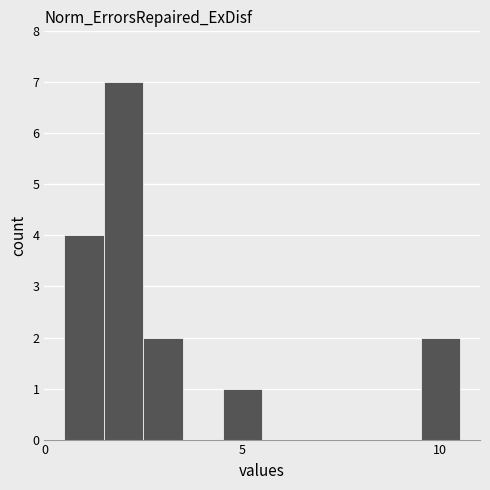

Read against the x-axis, roughly where is the centre of the tallest bar?

2.0